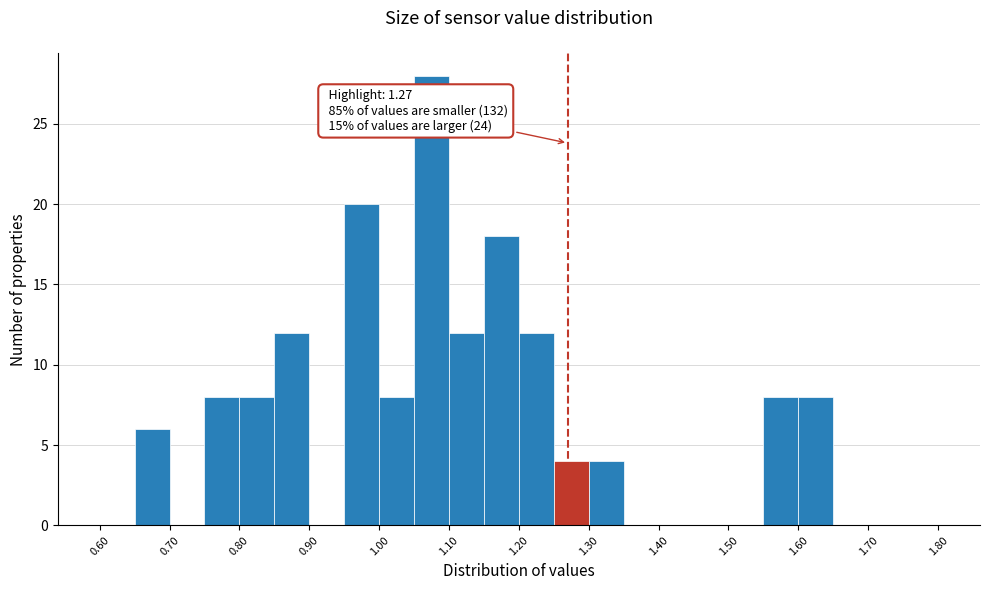

Which range on the x-axis has the tallest bar?

1.05 to 1.10